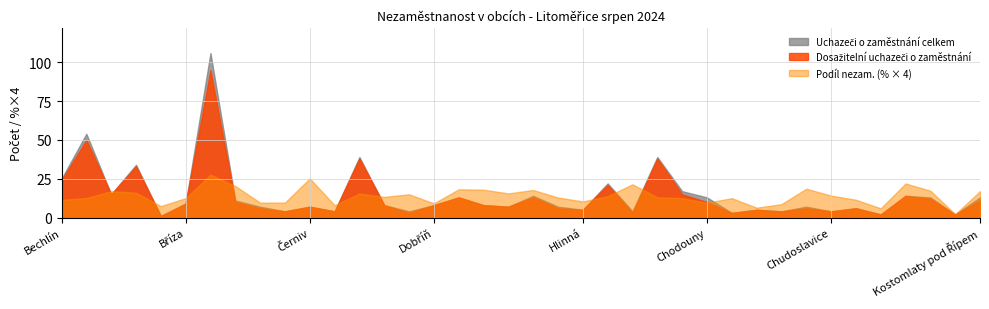

What is the sum of all Dosažitelní uchazeči o zaměstnání values?

523.0